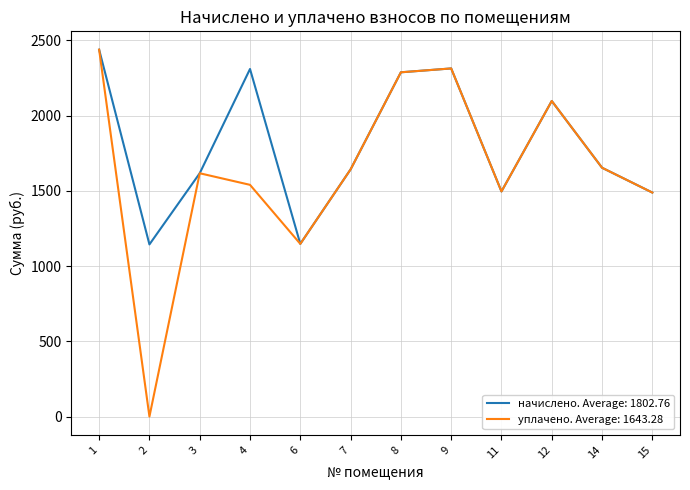

What is the maximum value for начислено. Average: 1802.76?

2437.9